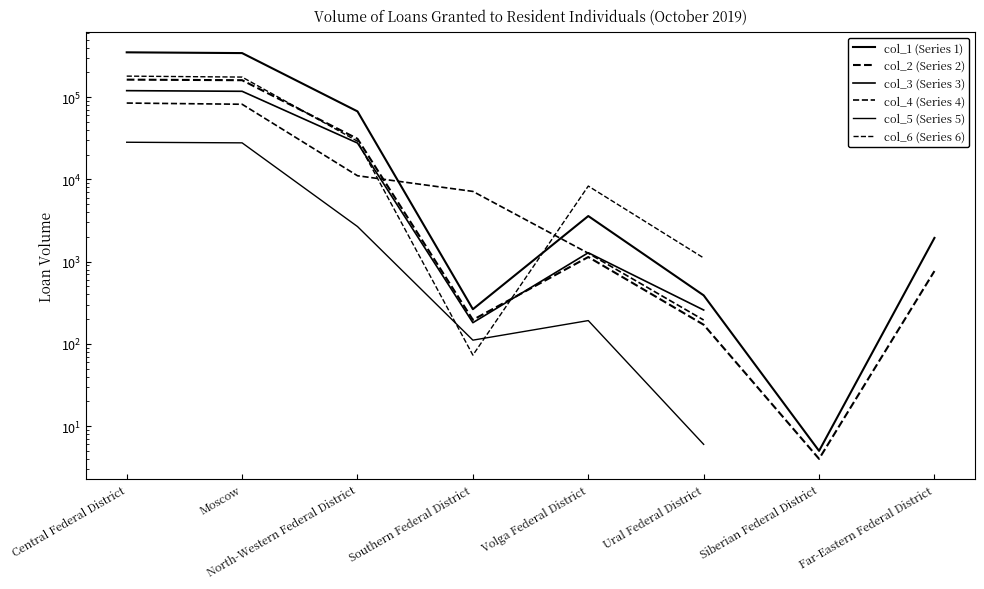

Which has a higher value, Siberian Federal District or Far-Eastern Federal District?

Far-Eastern Federal District